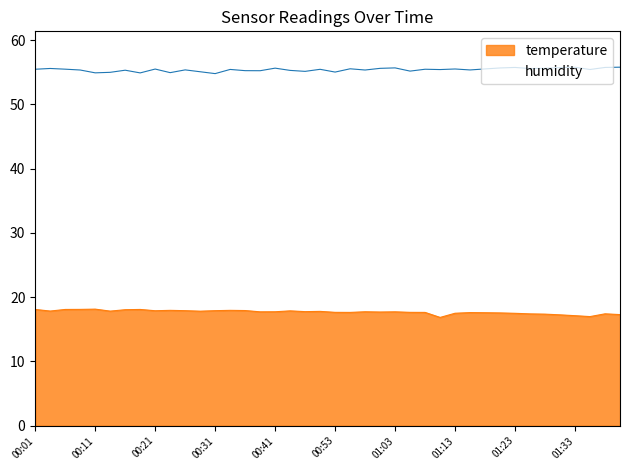

What is the total value across all series at 00:03?

73.4